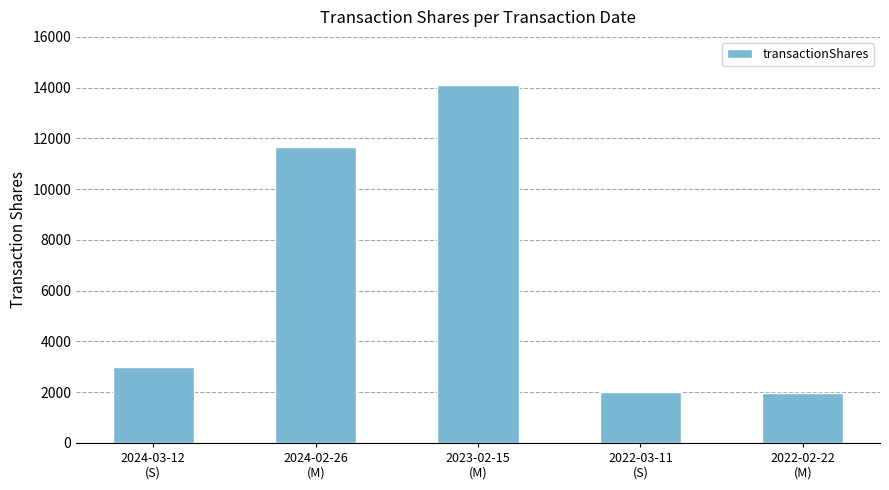

What is the smallest value displayed?

1970